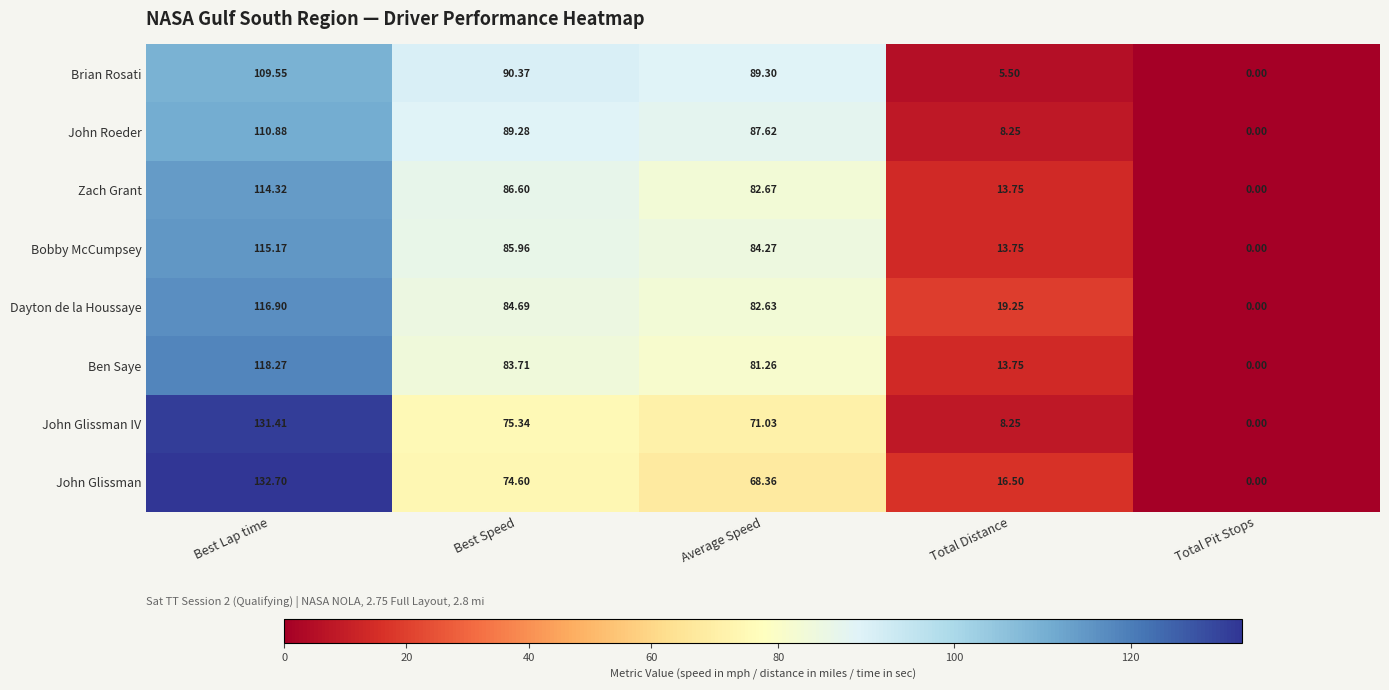

Which series has the largest total across all categories?

Dayton de la Houssaye